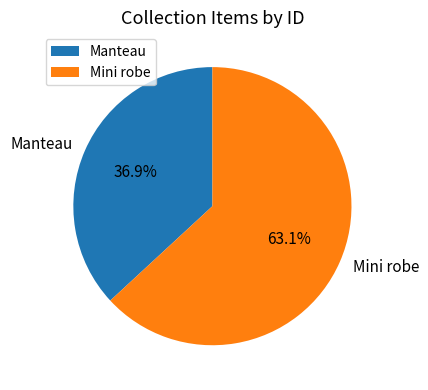

To the nearest percent, what portion does Manteau represent?

37%